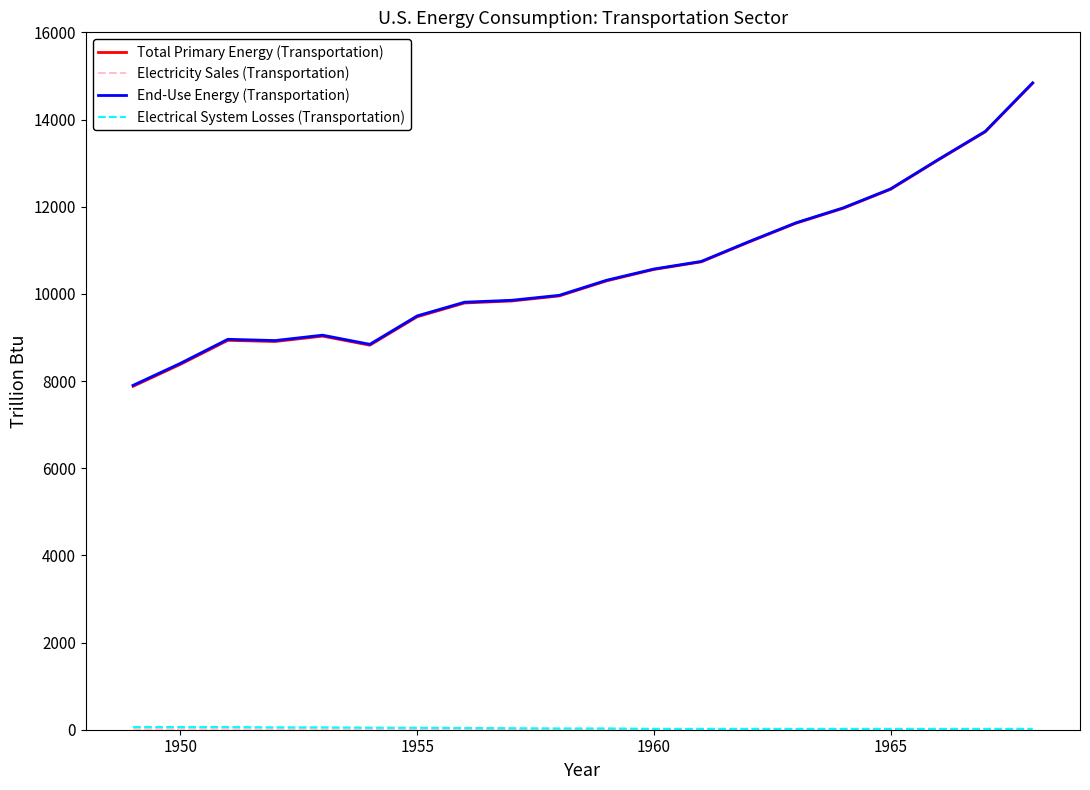

What is the lowest value of the End-Use Energy (Transportation) series?

7901.6